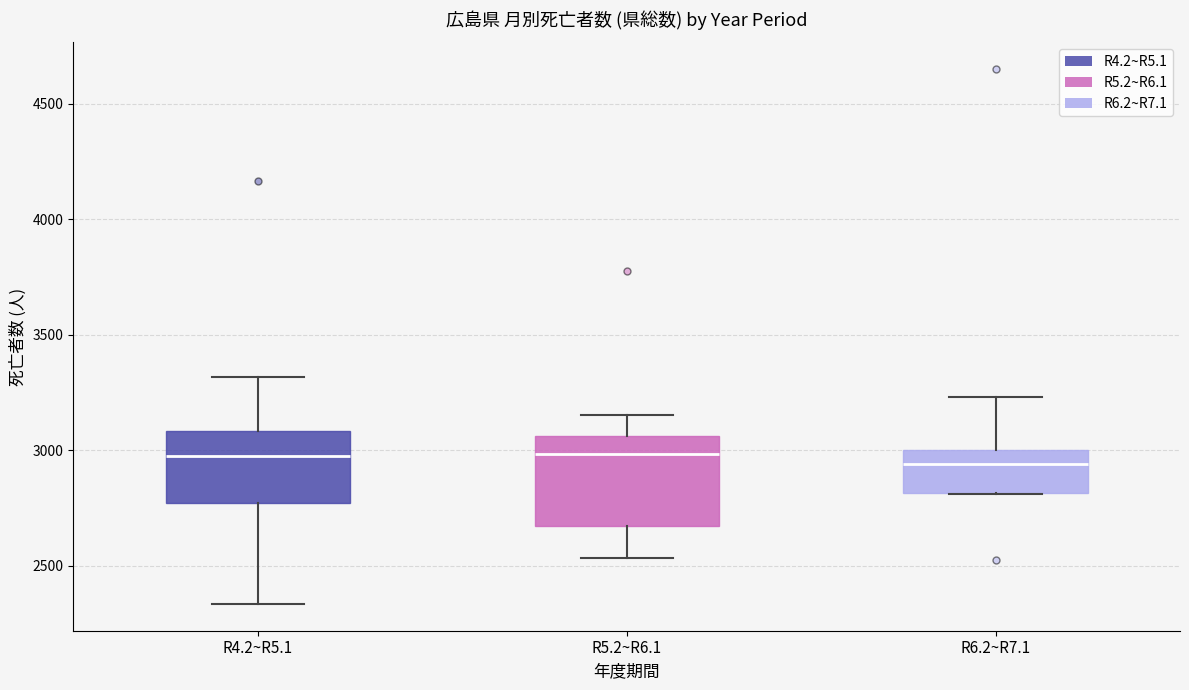

Reading left to right, read every box against the y-axis: the position of its median line, the range the box covers, and the ends of its whiskers. The values are not printed on the chart, so give them approximately, as read against the axis.

R4.2~R5.1: median 3000, box 2750 to 3100, whiskers 2350 to 3300
R5.2~R6.1: median 3000, box 2650 to 3050, whiskers 2550 to 3150
R6.2~R7.1: median 2950, box 2800 to 3000, whiskers 2800 to 3250